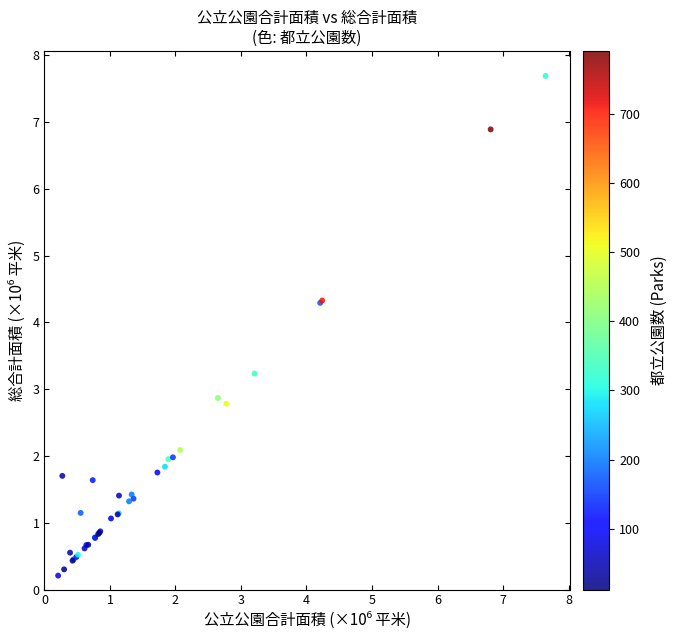

What Y value in the scatter plot is closest to 3?

2.9